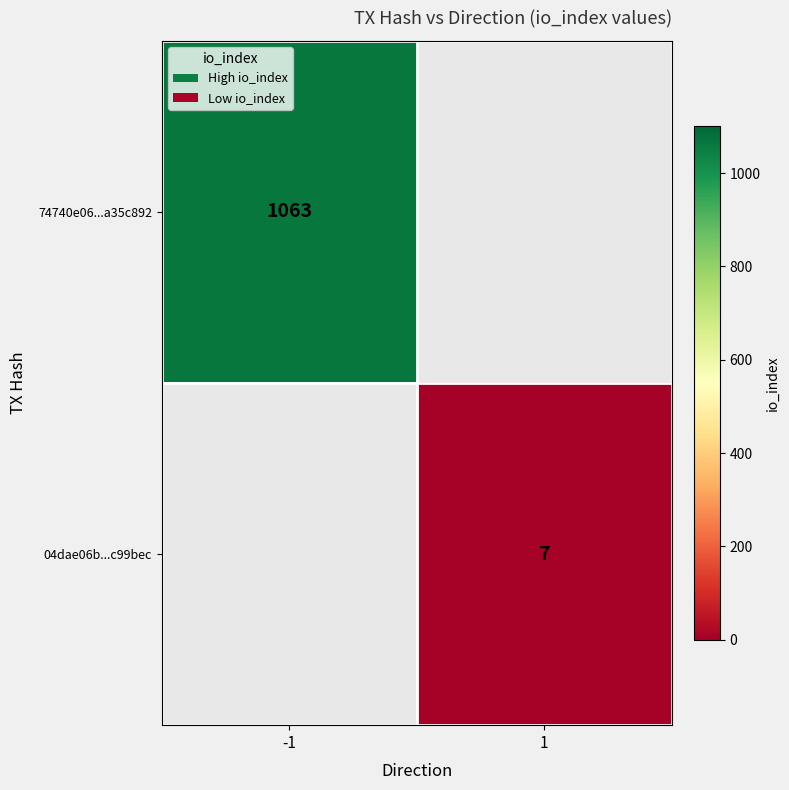

True or false: 74740e06...a35c892 has a value of 1063 at -1.

True